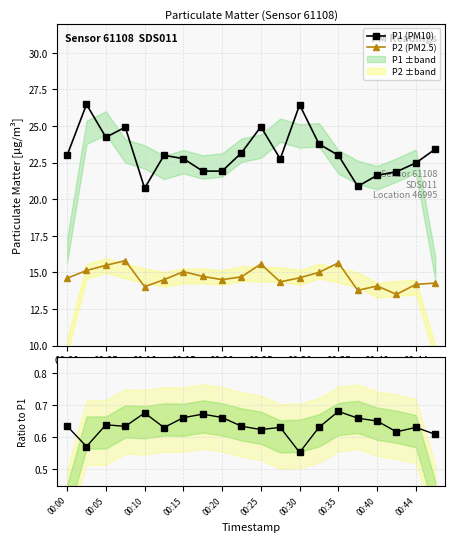

What is the difference between the maximum and second lowest values in the P2/P1 ratio series?

0.1